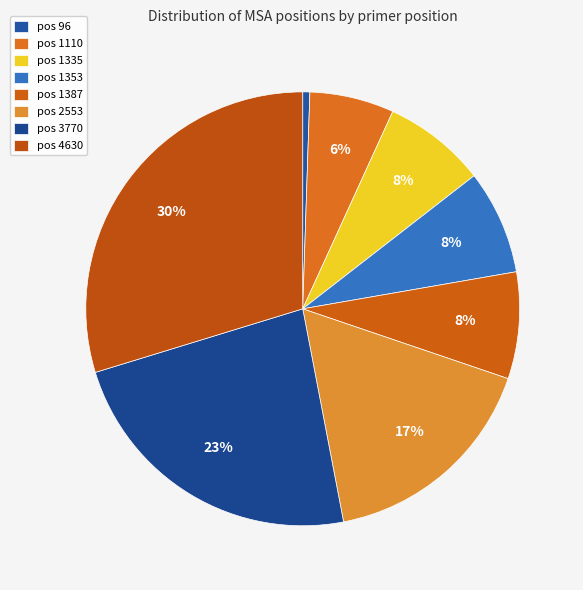

How many segments does this pie chart have?

8